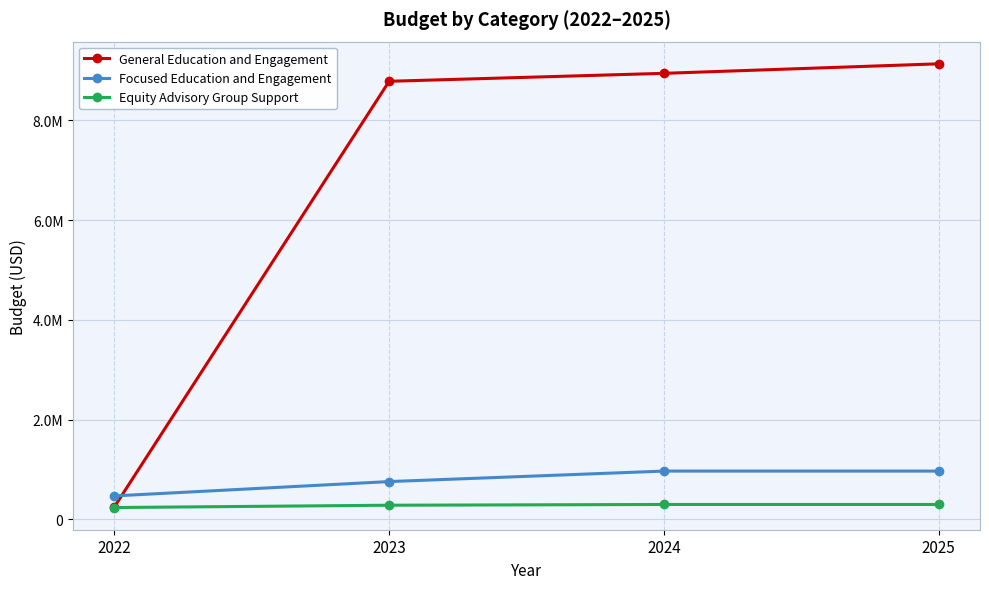

What is the spread (max minus min) of values at 2025?

8837002.5